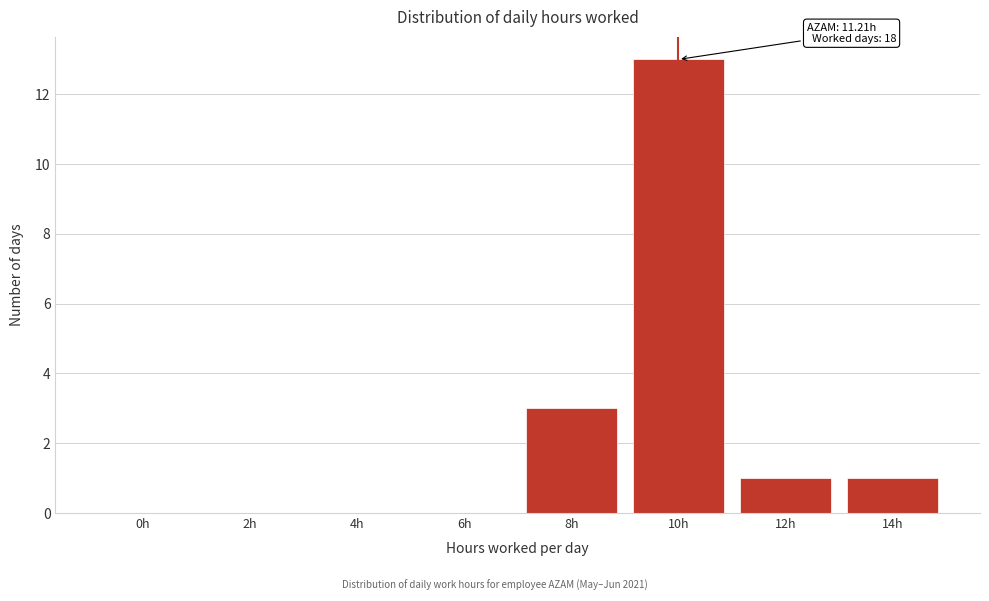

Reading left to right, what are all the values shown in this chart?

0h=0	2h=0	4h=0	6h=0	8h=3	10h=13	12h=1	14h=1